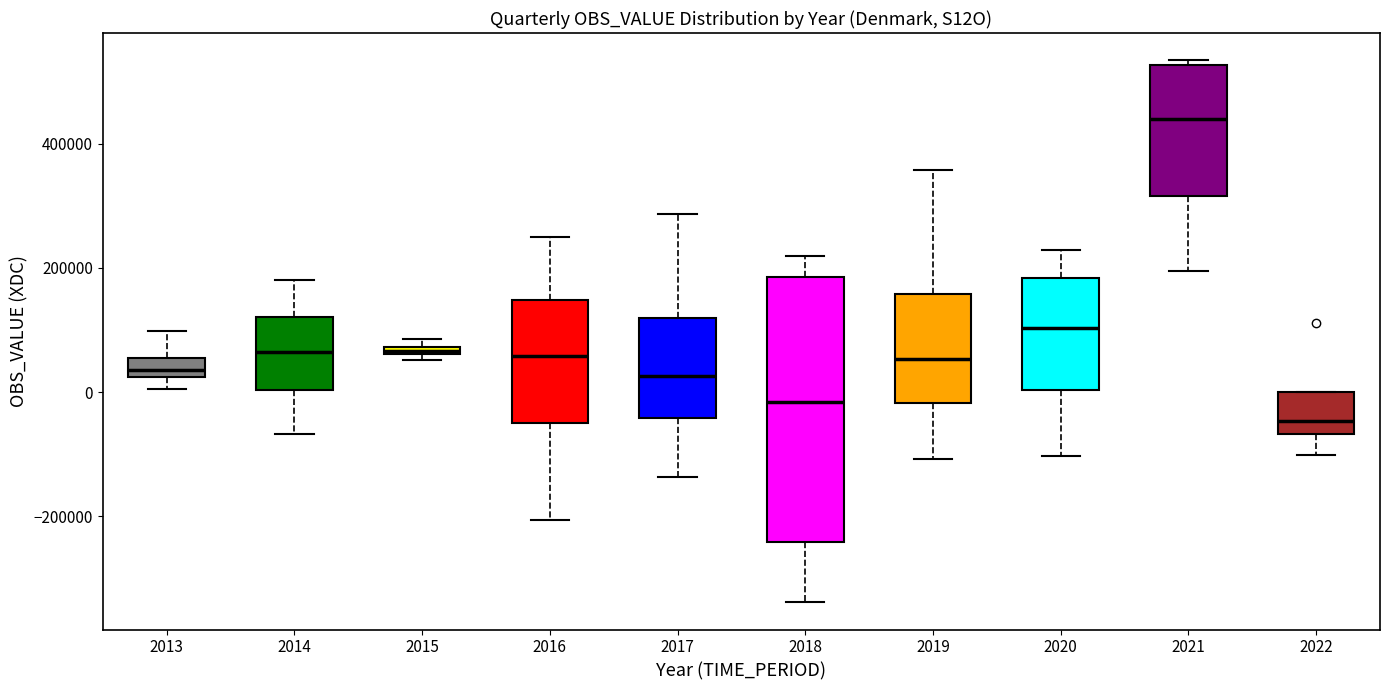

Which box's median line is the highest?

2021